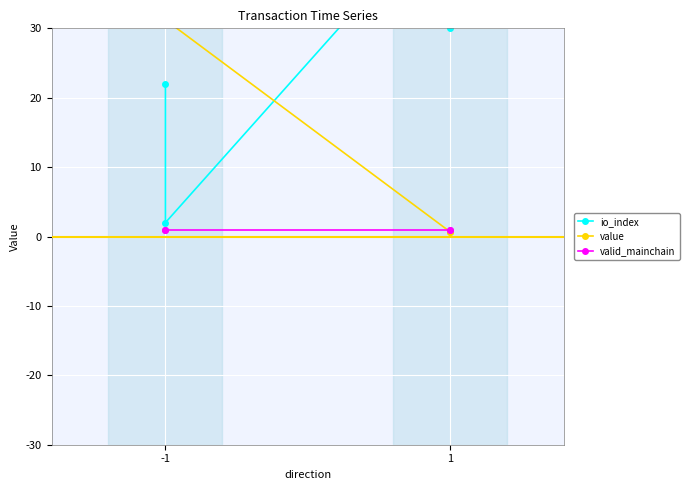

What is the approximate value of io_index at -1?

22.0